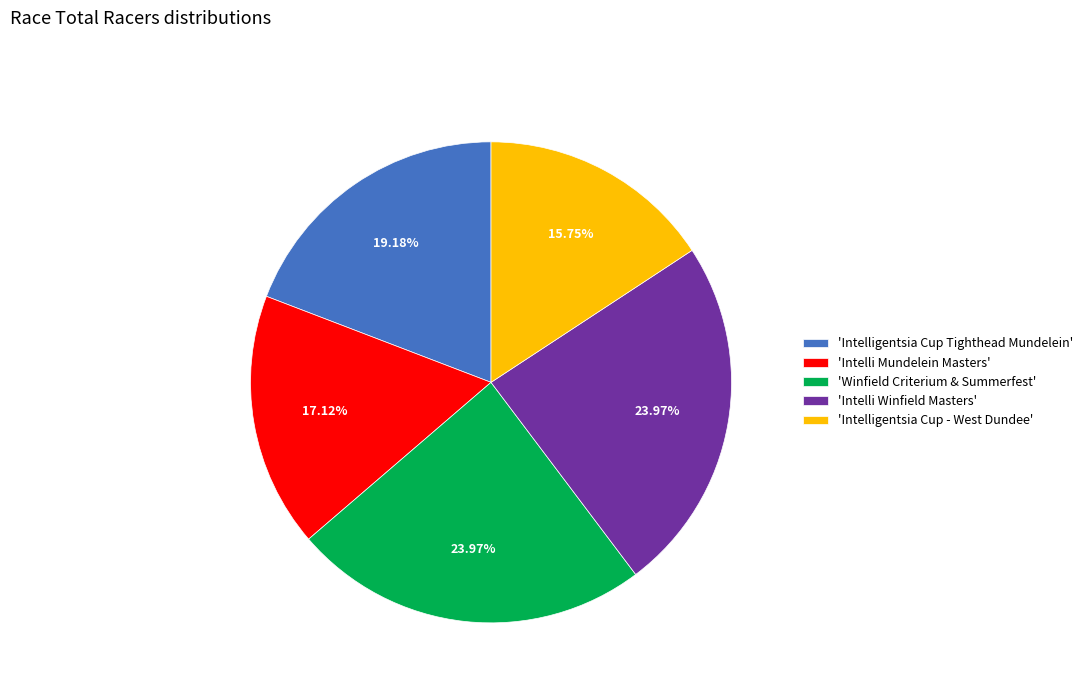

What is the smallest slice in the pie chart?

'Intelligentsia Cup - West Dundee'